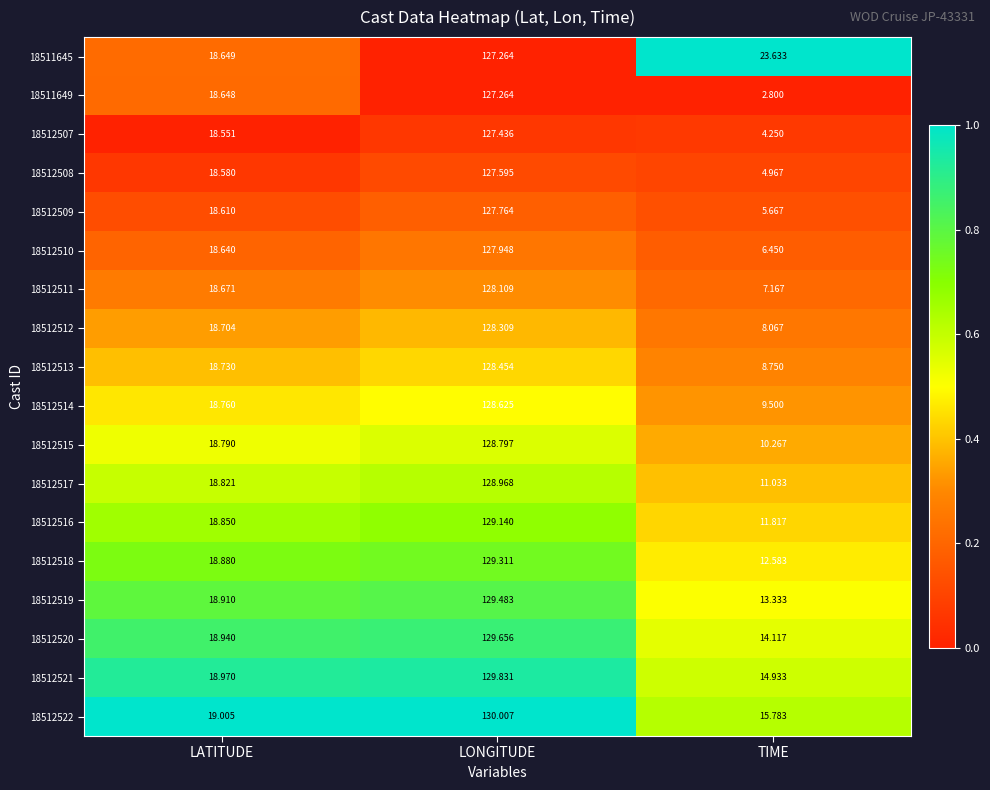

At which category does the chart reach its peak across all series?

LONGITUDE